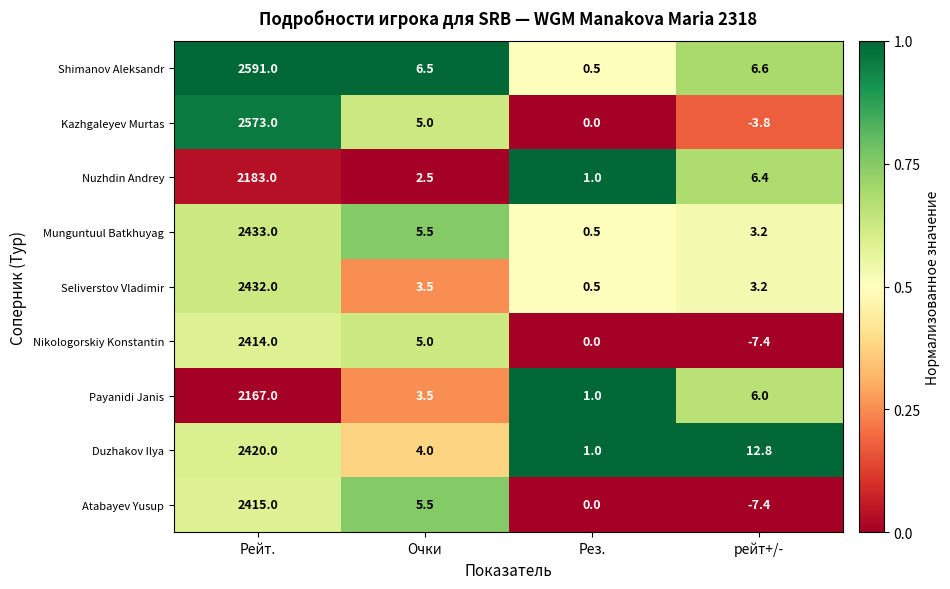

What is the difference between the highest and lowest values at Очки?

4.0